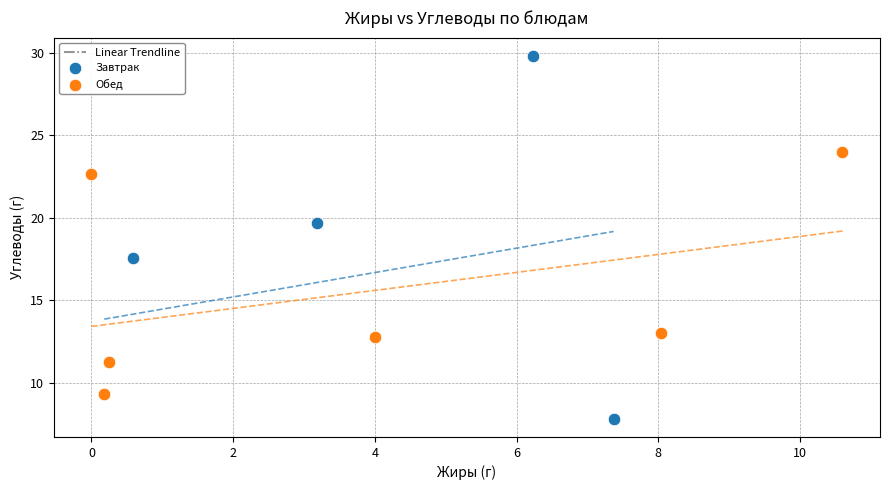

Which series reaches the maximum Y coordinate?

Завтрак